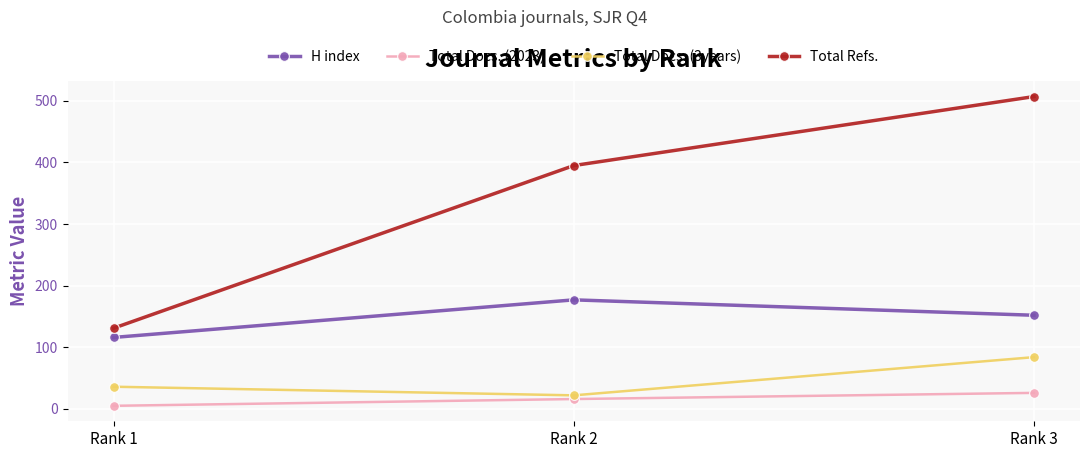

The H index series shows 191 at Rank 1. True or false?

False